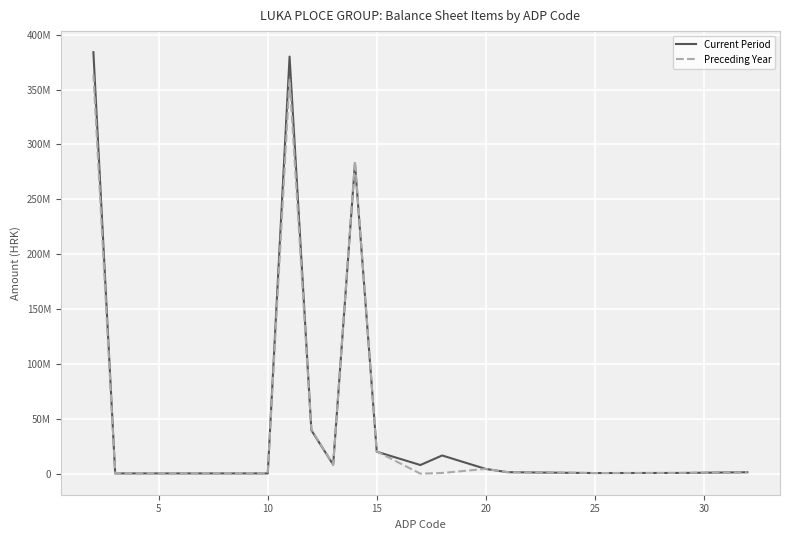

List the series in order of their peak value, lowest first.

Preceding Year, Current Period